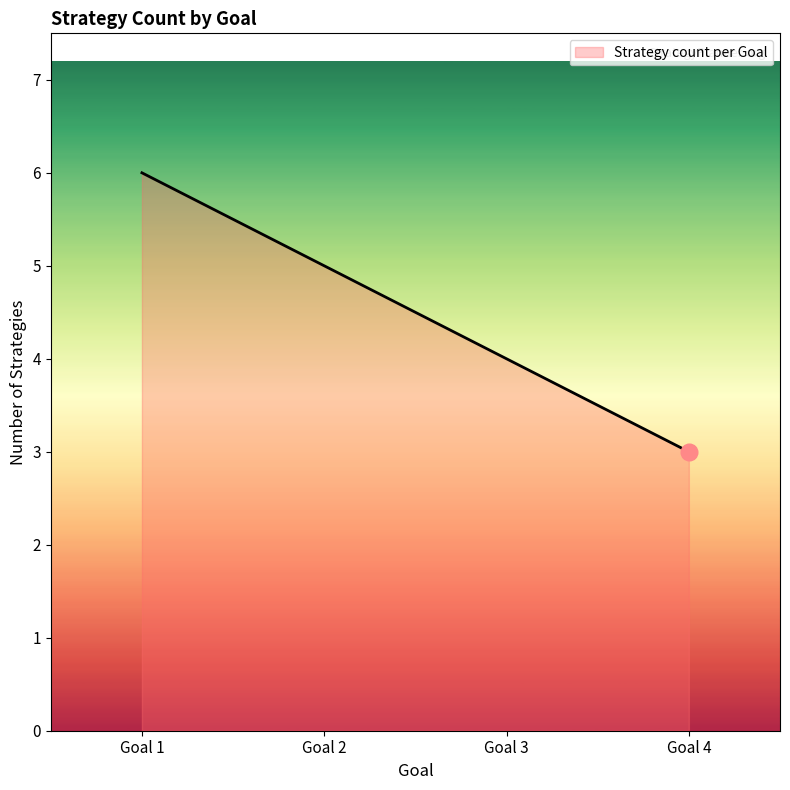

What is the greatest value displayed?

6.0